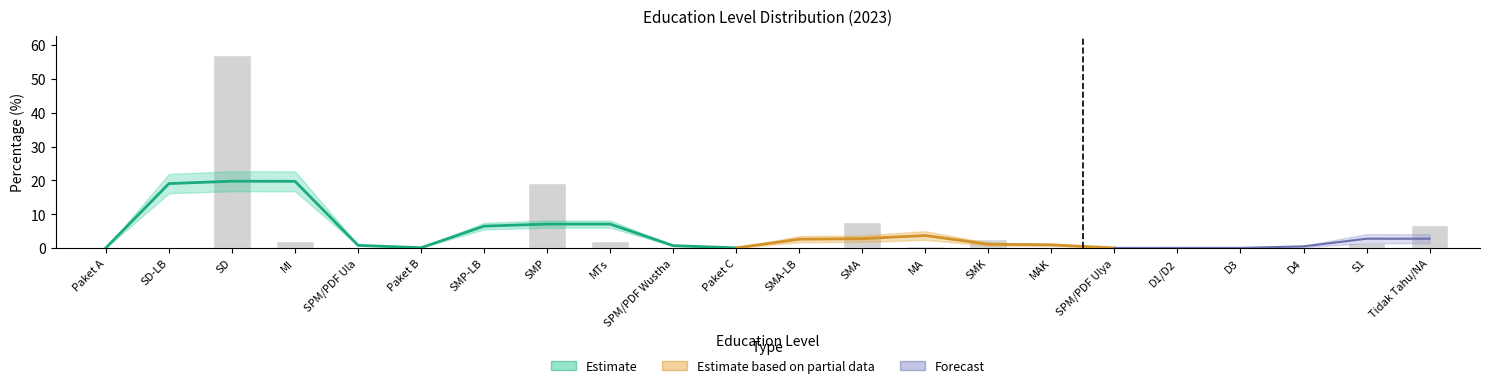

What is the average value?

4.5